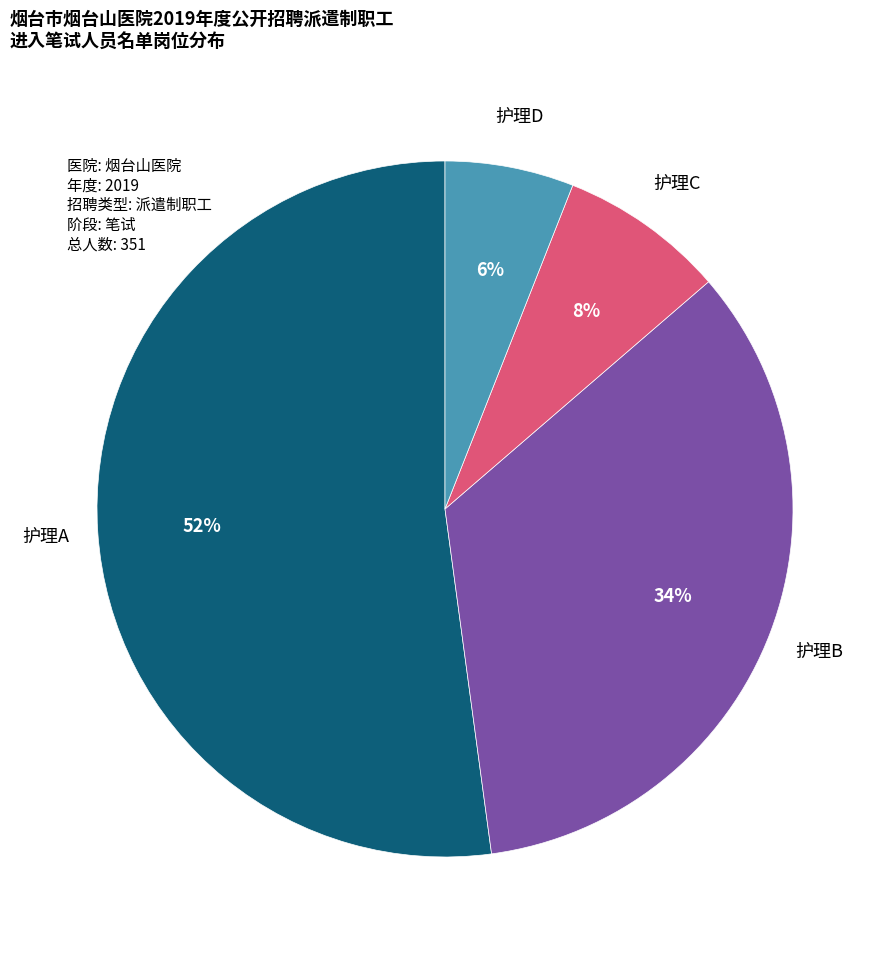

Does any single category account for the majority?

Yes